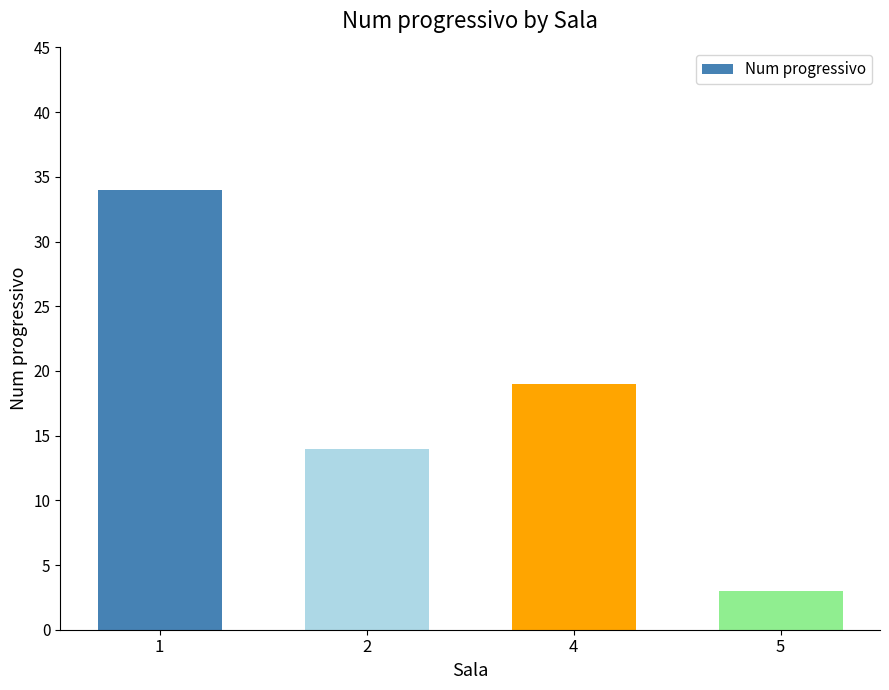

What is the value of the 1st bar from the left?

34